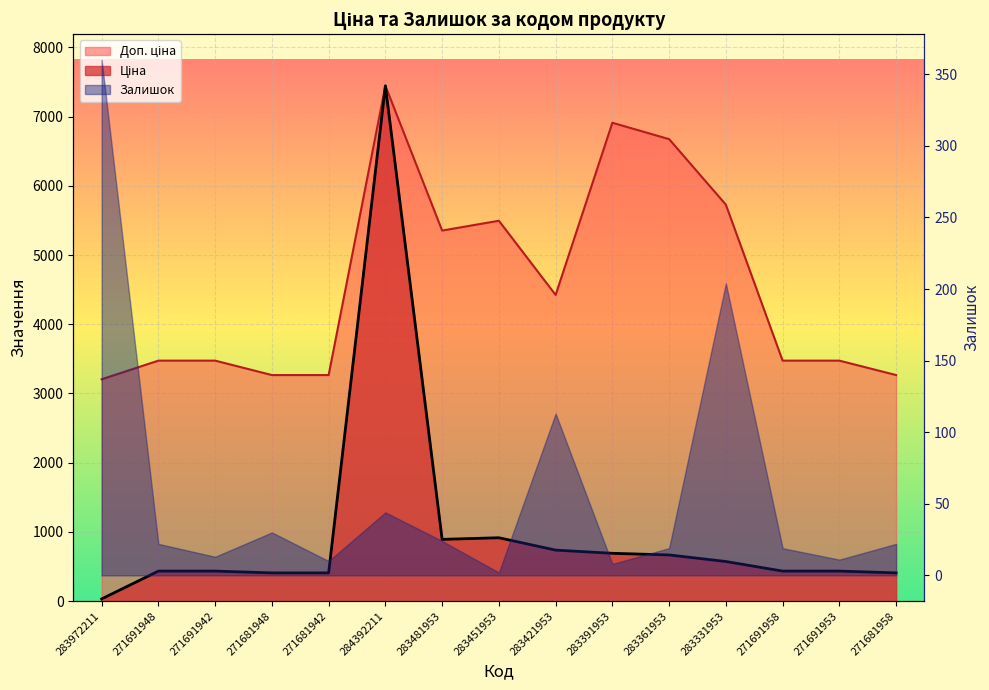

What is the total value across all series at 271681948?

3674.1